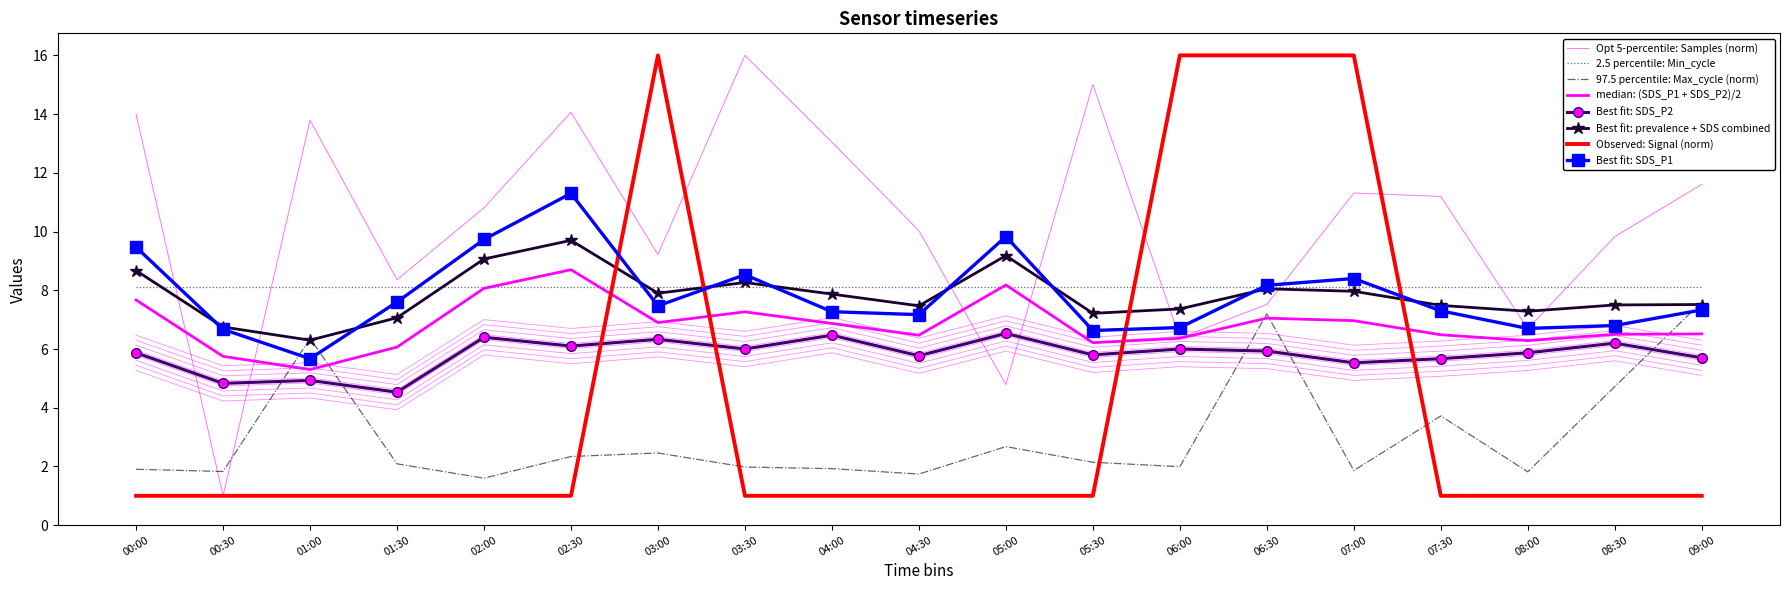

The SDS_P2 series shows 9.7 at 02:00. True or false?

False